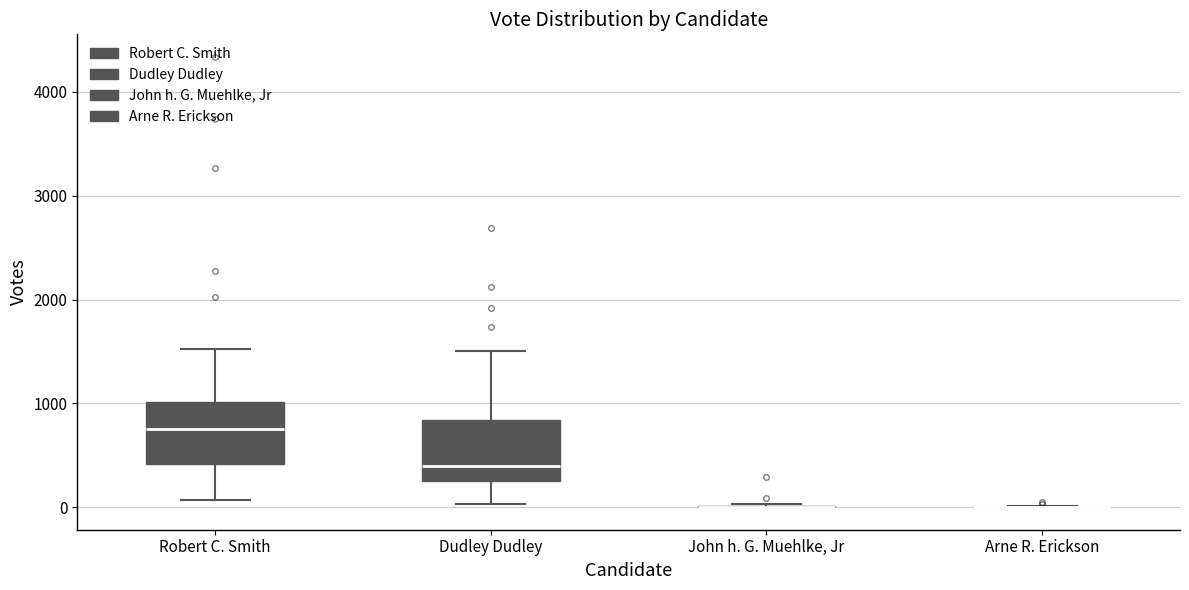

Reading left to right, read every box against the y-axis: the position of its median line, the range the box covers, and the ends of its whiskers. The values are not printed on the chart, so give them approximately, as read against the axis.

Robert C. Smith: median 700, box 400 to 1000, whiskers 100 to 1500
Dudley Dudley: median 400, box 300 to 800, whiskers 0 to 1500
John h. G. Muehlke, Jr: box collapsed to a line at 0, whiskers 0 to 0
Arne R. Erickson: box collapsed to a line at 0, whiskers 0 to 0